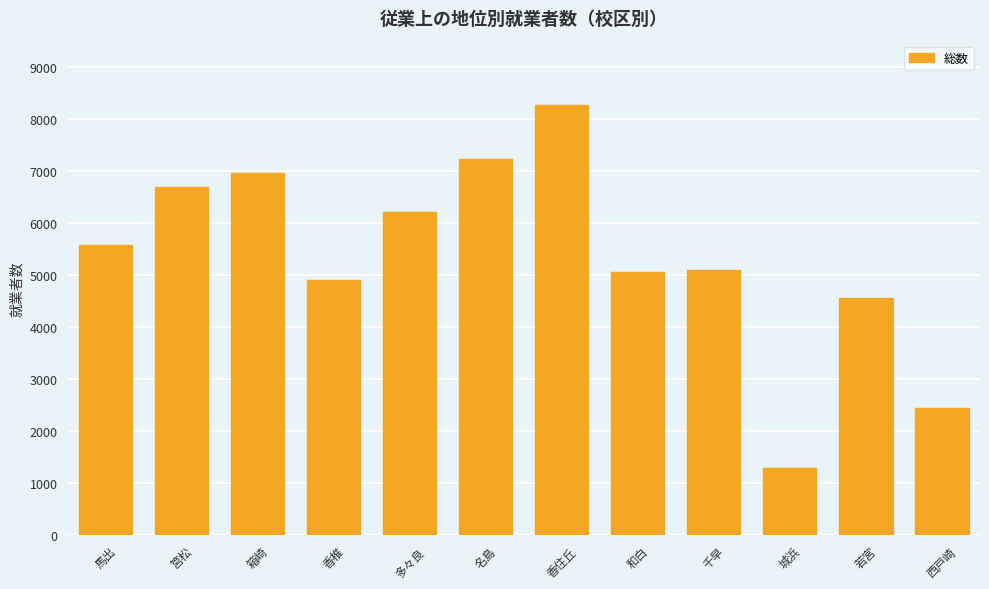

Which category has the lowest value across all series?

城浜